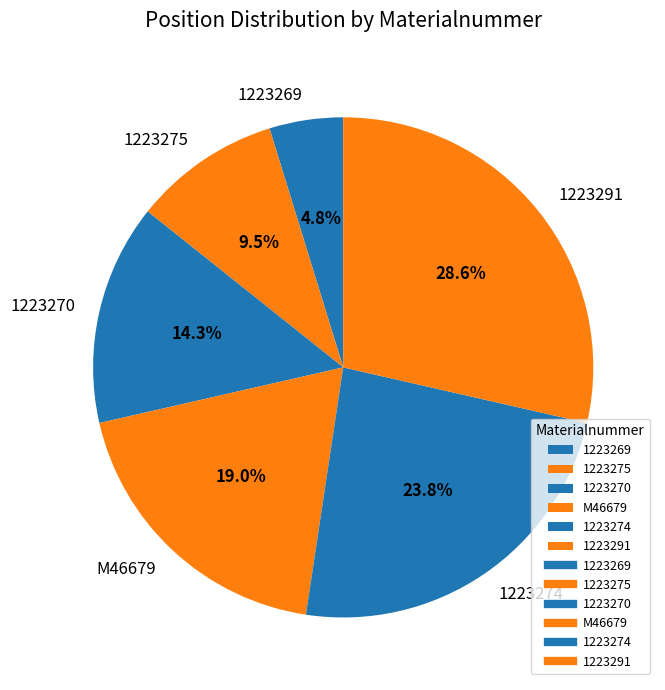

To the nearest percent, what is the difference between the 1223291 and 1223274 slice percentages?

5%